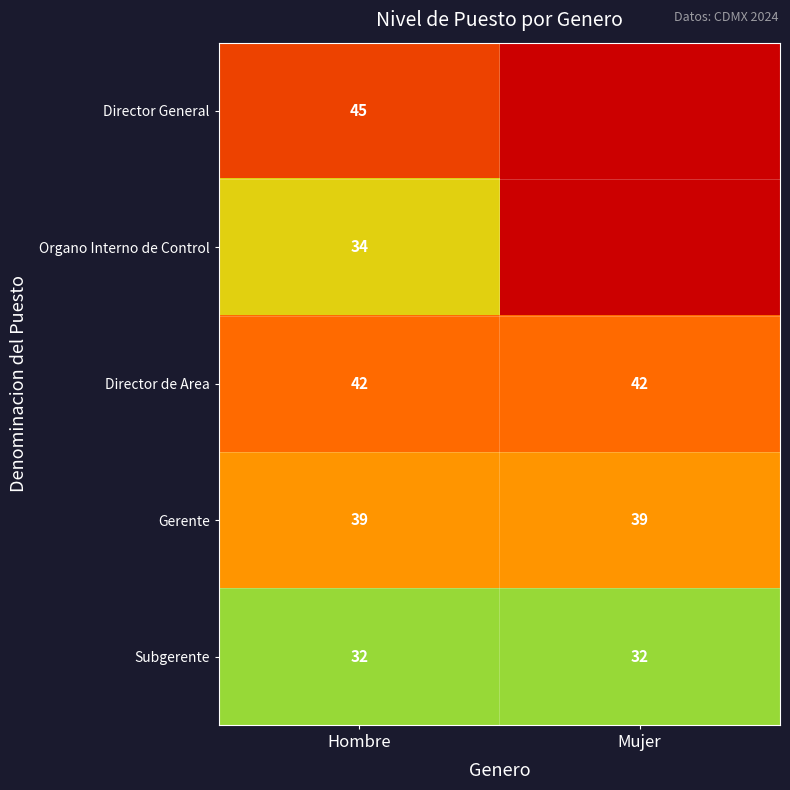

The value of Director de Area at Mujer is 42. True or false?

True